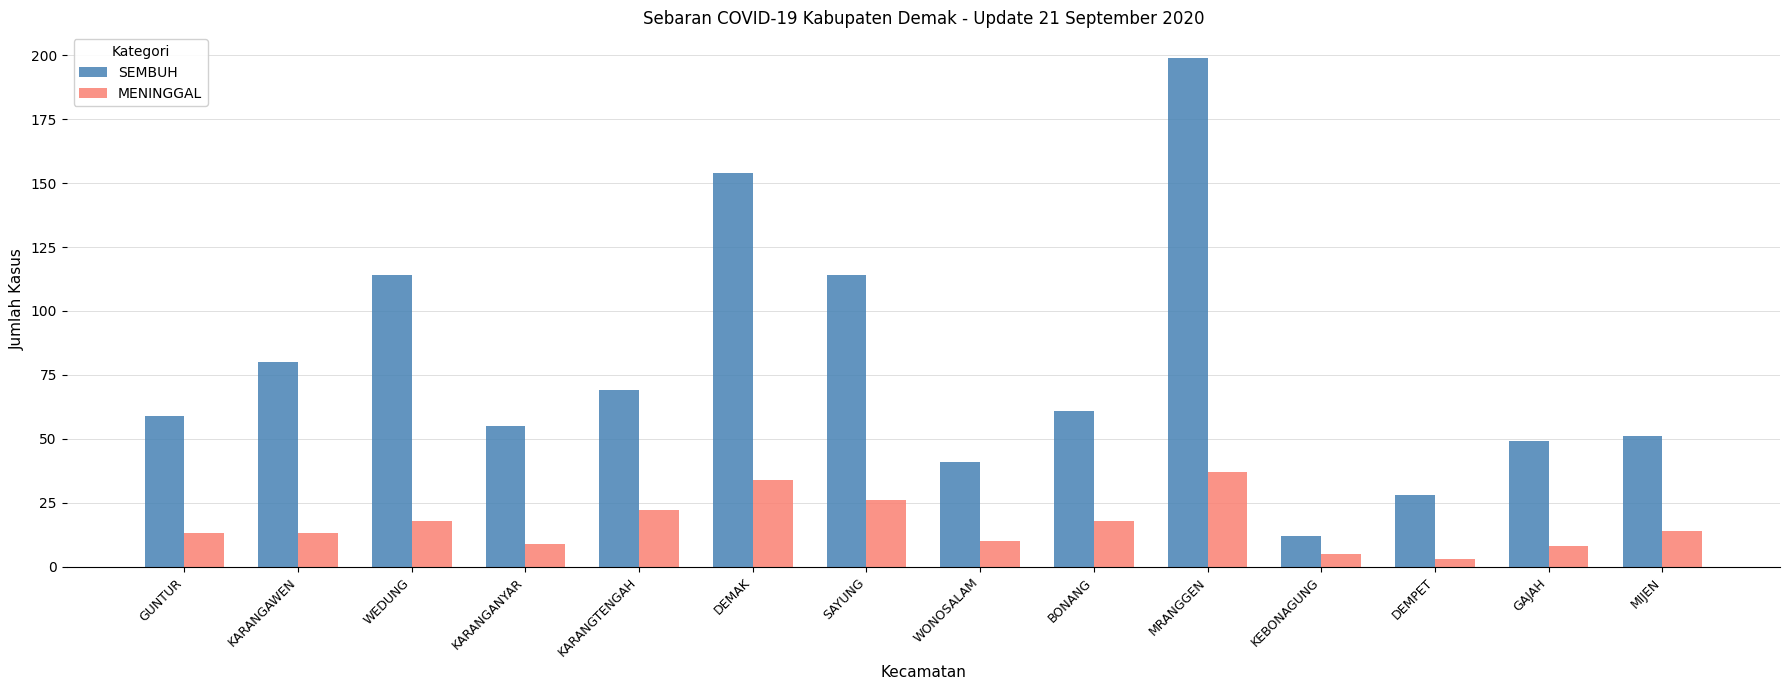

What is the maximum value shown in the chart?

199